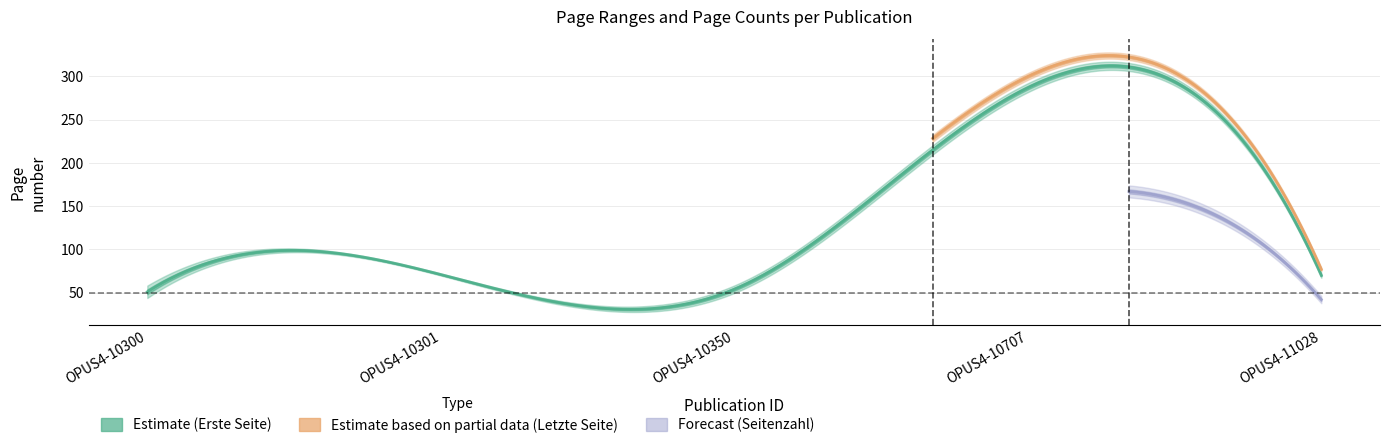

Which series changed the most between OPUS4-10350 and OPUS4-11028?

Erste Seite